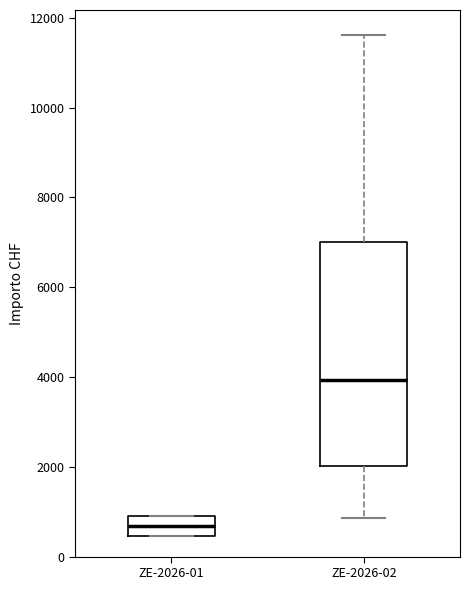

Reading left to right, transcribe this box plot: for each box, give where its median line is, the range the box spans, and where its two whiskers end, as read against the y-axis. The values are not printed on the chart, so give them approximately, as read against the axis.

ZE-2026-01: median 600, box 400 to 1000, whiskers 400 to 1000
ZE-2026-02: median 4000, box 2000 to 7000, whiskers 800 to 11600